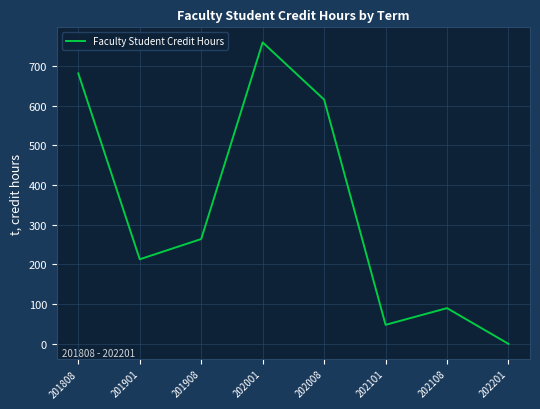

What is the change in value from 201908 to 202008?

+351